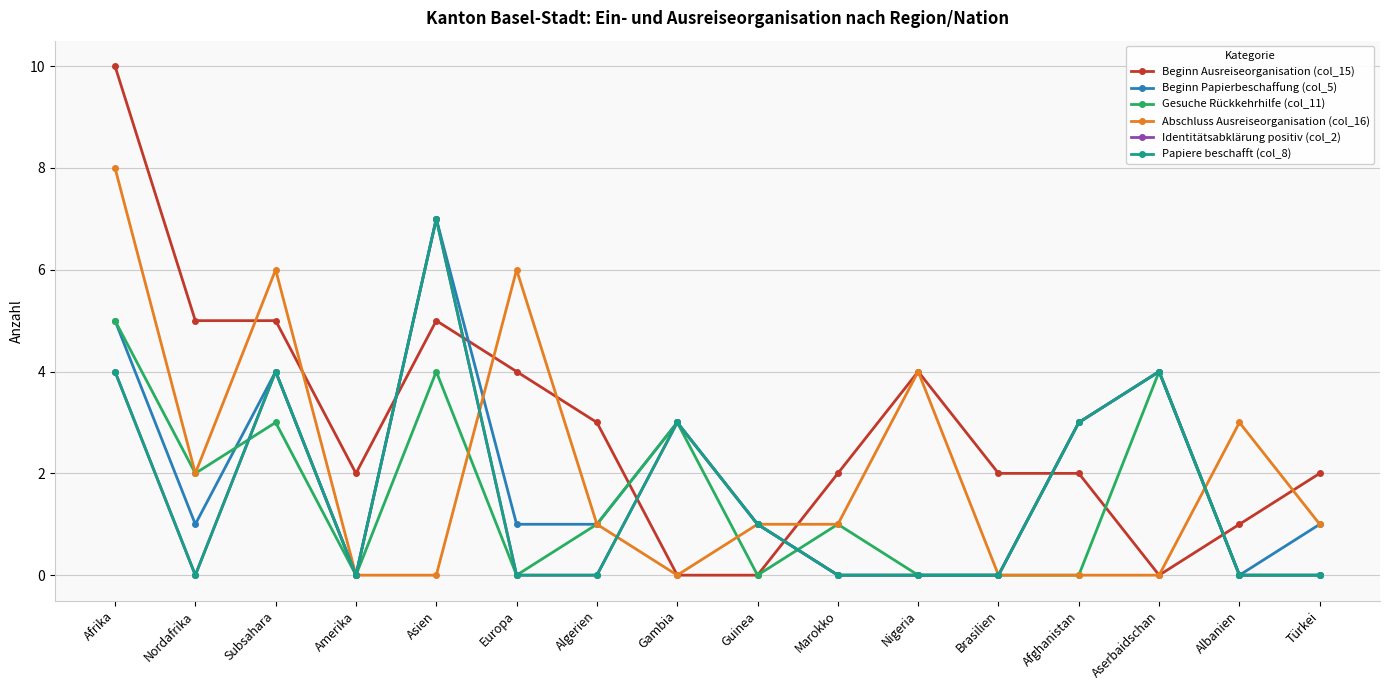

True or false: Identitätsabklärung positiv (col_2) and Beginn Ausreiseorganisation (col_15) intersect in this chart.

True